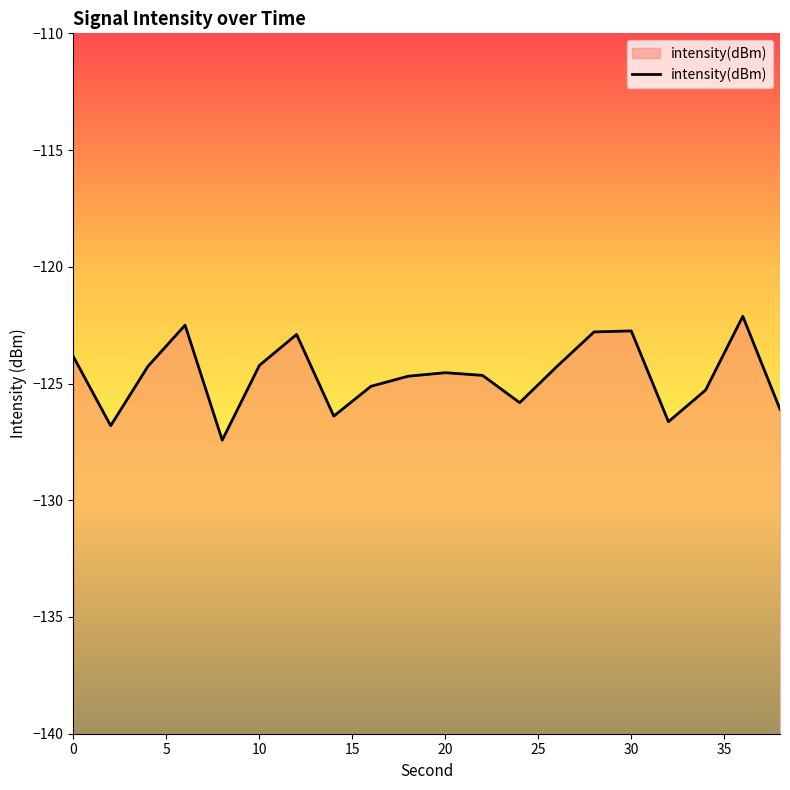

What is the value of the 13th point from the left?

-125.8